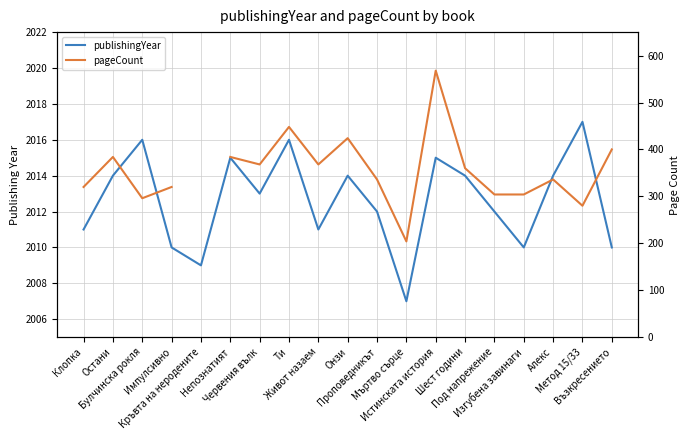

Count the number of data series in this chart.

2